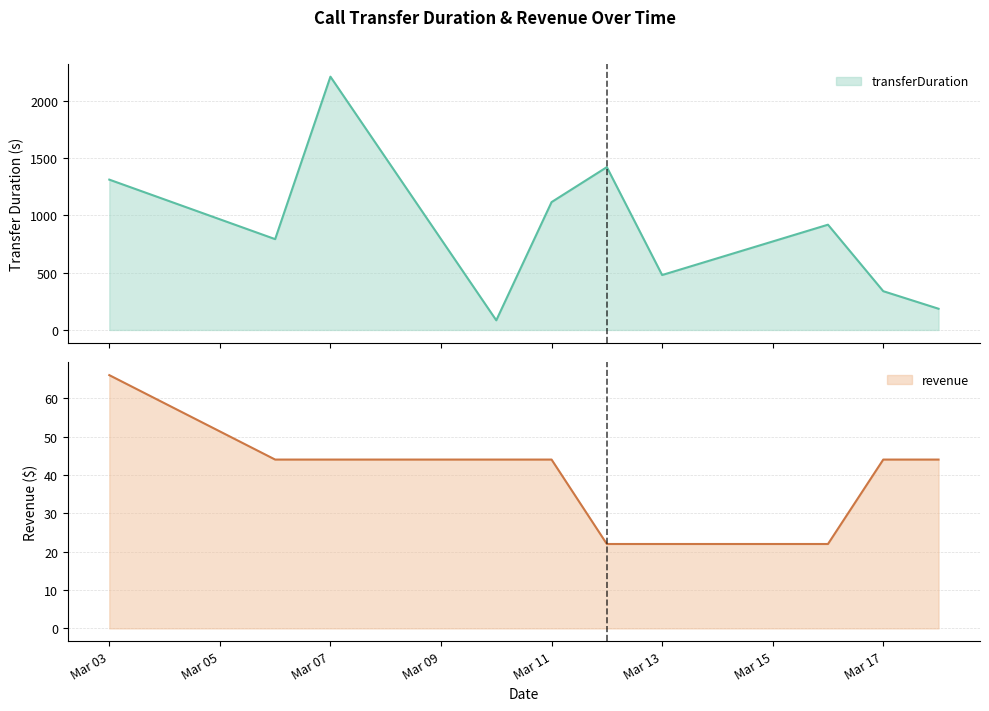

What is the highest value of the transferDuration series?

2209